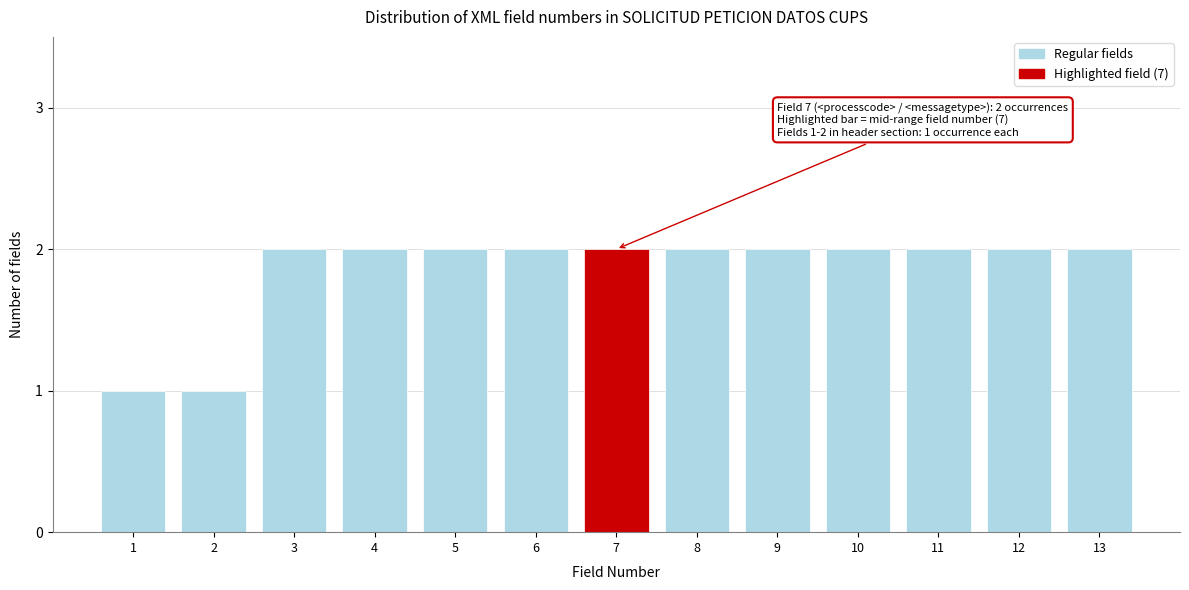

Reading left to right, what are all the values shown in this chart?

1=1	2=1	3=2	4=2	5=2	6=2	7=2	8=2	9=2	10=2	11=2	12=2	13=2